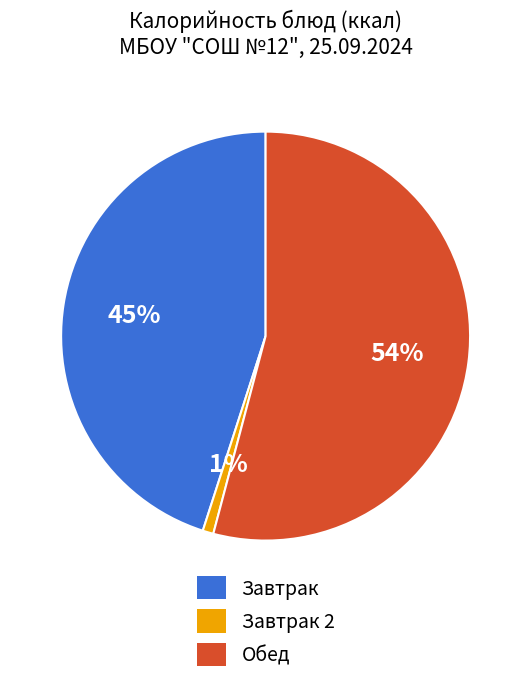

Is there a majority slice in this chart?

Yes